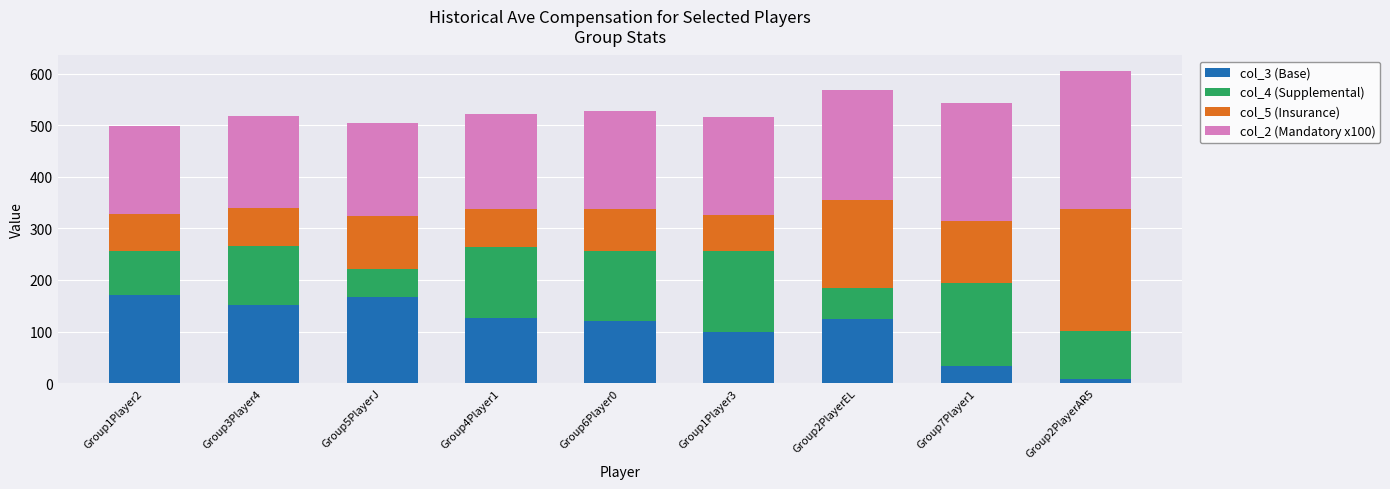

At which label does col_3 (Base) reach its minimum?

Group2PlayerAR5